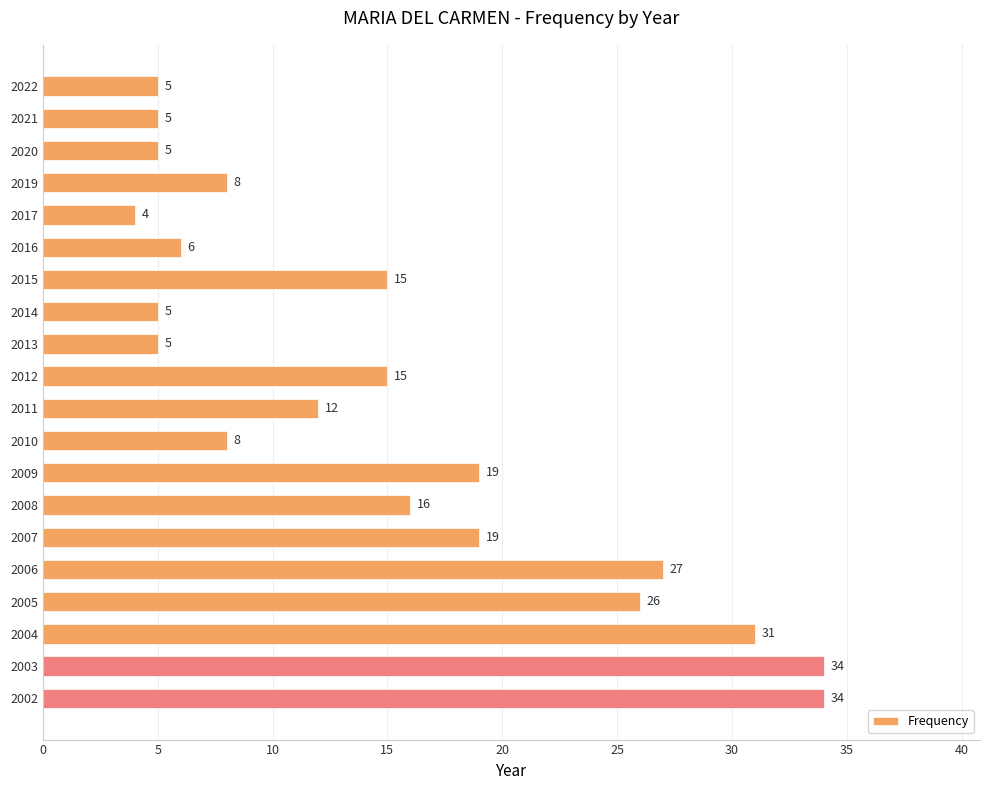

What is the sum of all values?

299